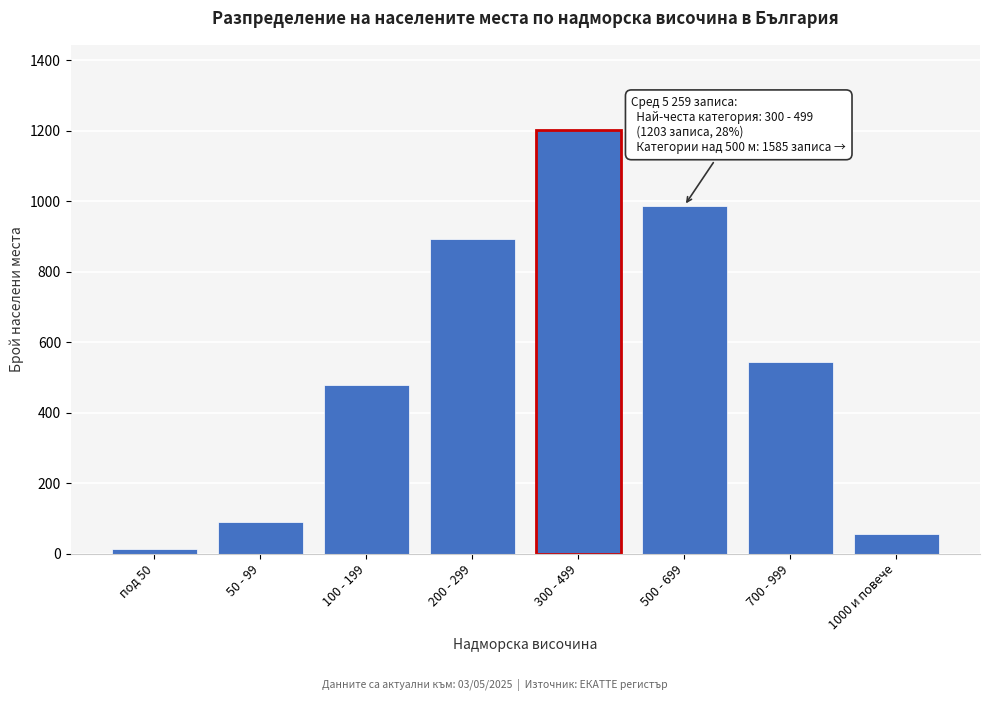

Reading left to right, what are all the values shown in this chart?

12	89	478	892	1203	987	543	55